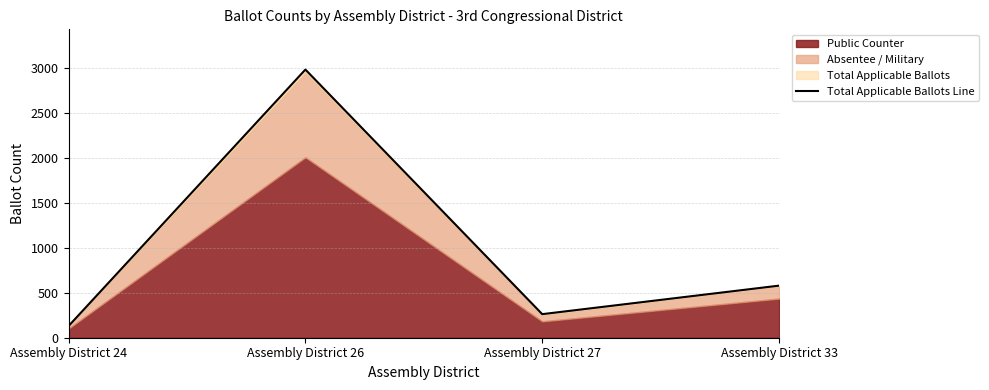

Reading left to right, what are all the values shown in this chart?

Assembly District 24=130	Assembly District 26=2981	Assembly District 27=262	Assembly District 33=579